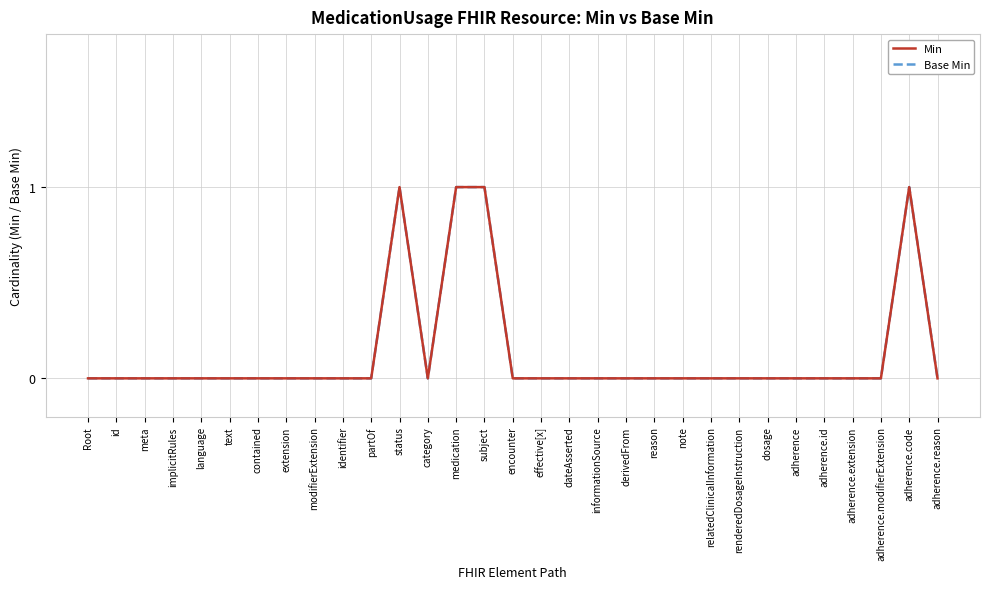

Does the chart have visible grid lines?

Yes